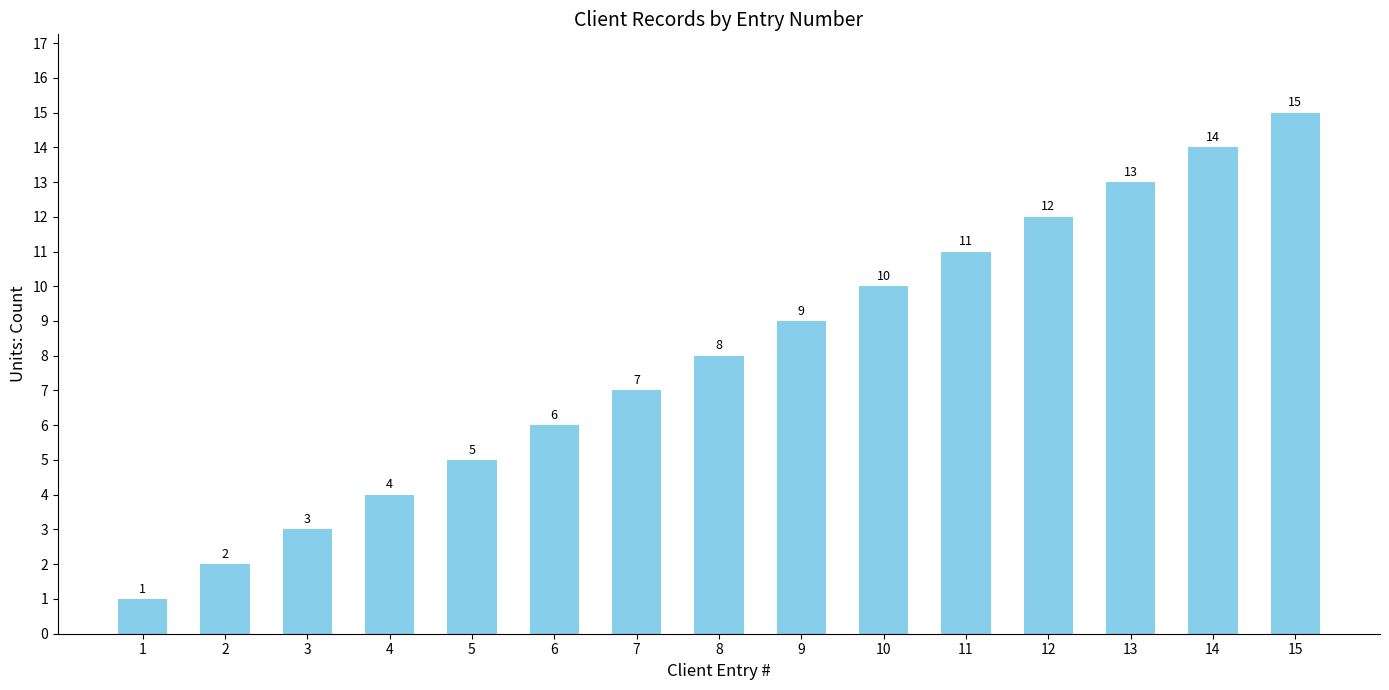

What value does the data have at 6?

6